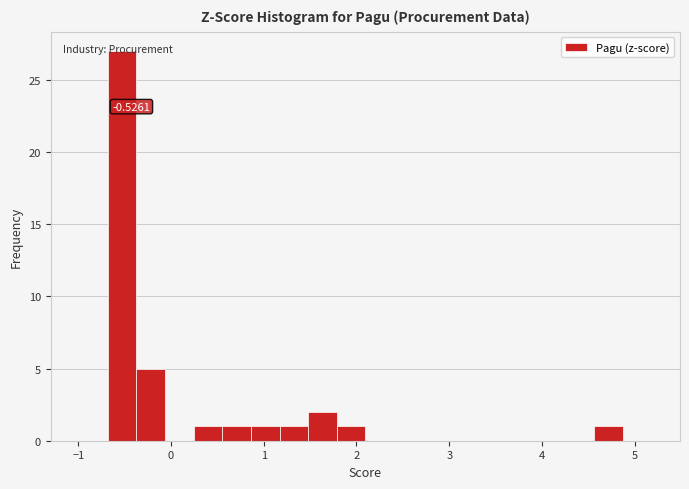

Around what value on the x-axis is the tallest bar? Give the approximate position of its centre, as read against the axis.

-0.5